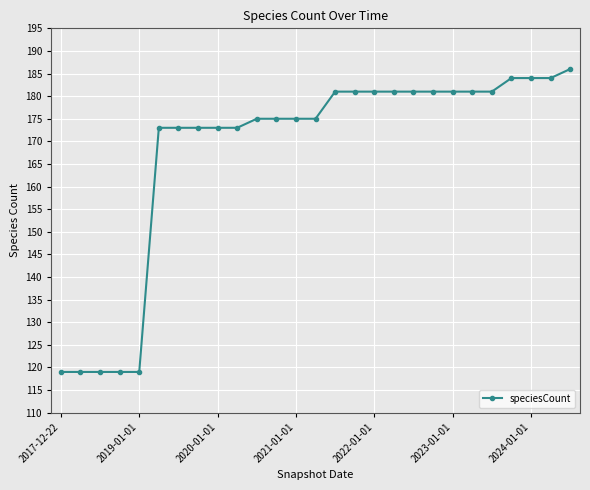

What is the average value?

168